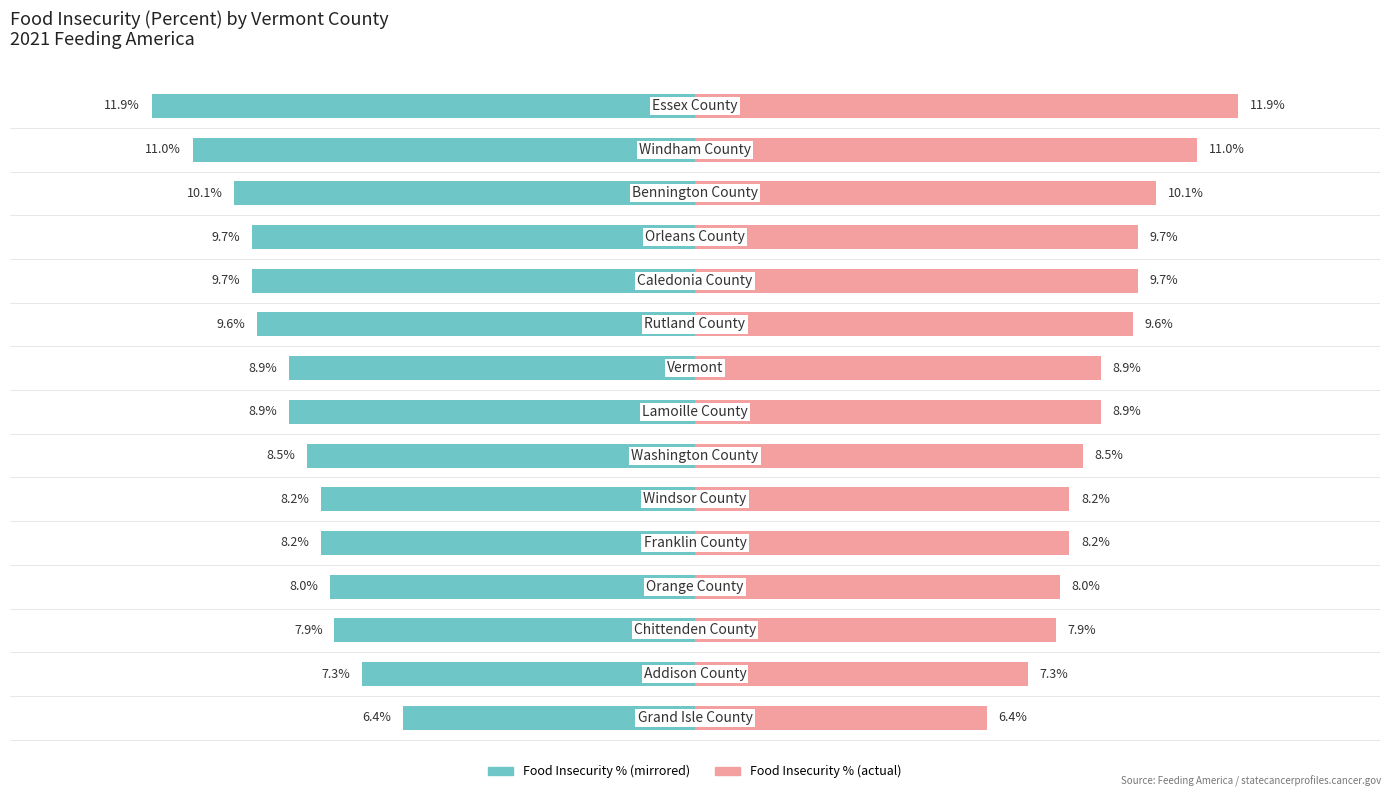

List the series in order of their peak value, lowest first.

Food Insecurity % (left), Food Insecurity % (right)